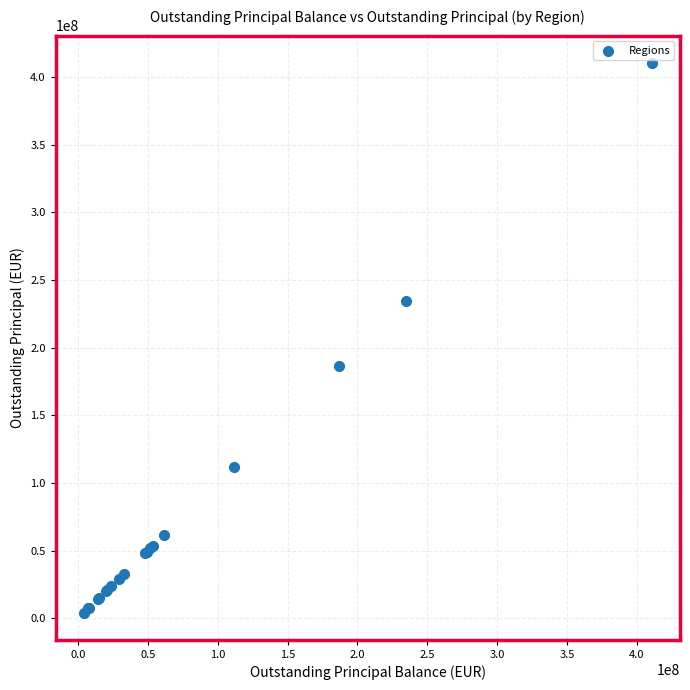

What Y value in the scatter plot is closest to 207257790?

186689784.9